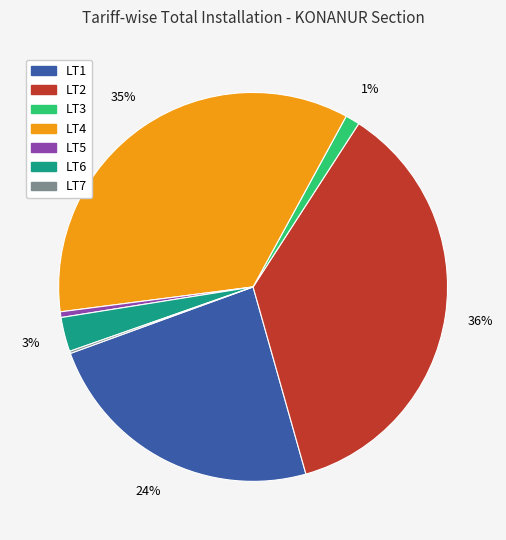

To the nearest percent, what is the average slice percentage?

14%